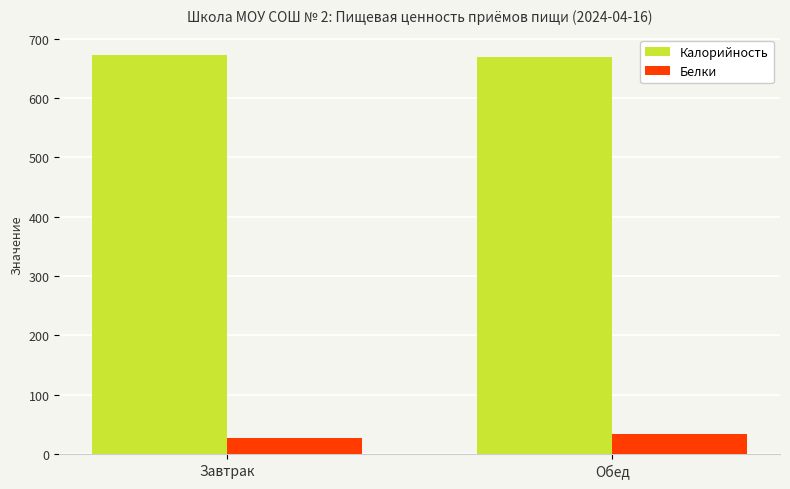

What is the label of the 2nd bar from the right?

Завтрак